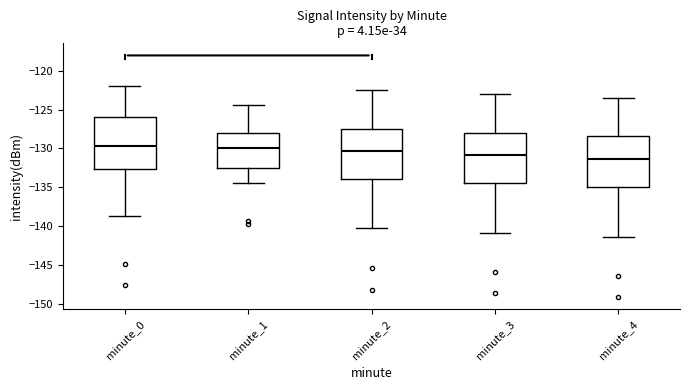

Reading left to right, transcribe this box plot: for each box, give where its median line is, the range the box spans, and where its two whiskers end, as read against the y-axis. The values are not printed on the chart, so give them approximately, as read against the axis.

minute_0: median -129.5, box -132.5 to -126.0, whiskers -139.0 to -122.0
minute_1: median -130.0, box -132.5 to -128.0, whiskers -134.5 to -124.5
minute_2: median -130.5, box -134.0 to -127.5, whiskers -140.5 to -122.5
minute_3: median -131.0, box -134.5 to -128.0, whiskers -141.0 to -123.0
minute_4: median -131.5, box -135.0 to -128.5, whiskers -141.5 to -123.5